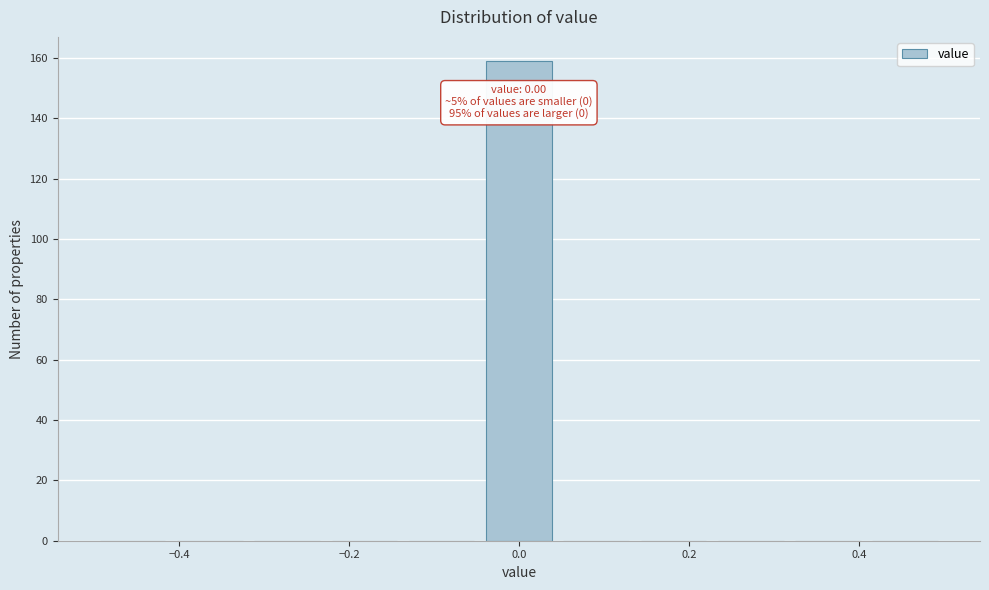

Over which range of the x-axis is the bar tallest?

-0.04 to 0.04